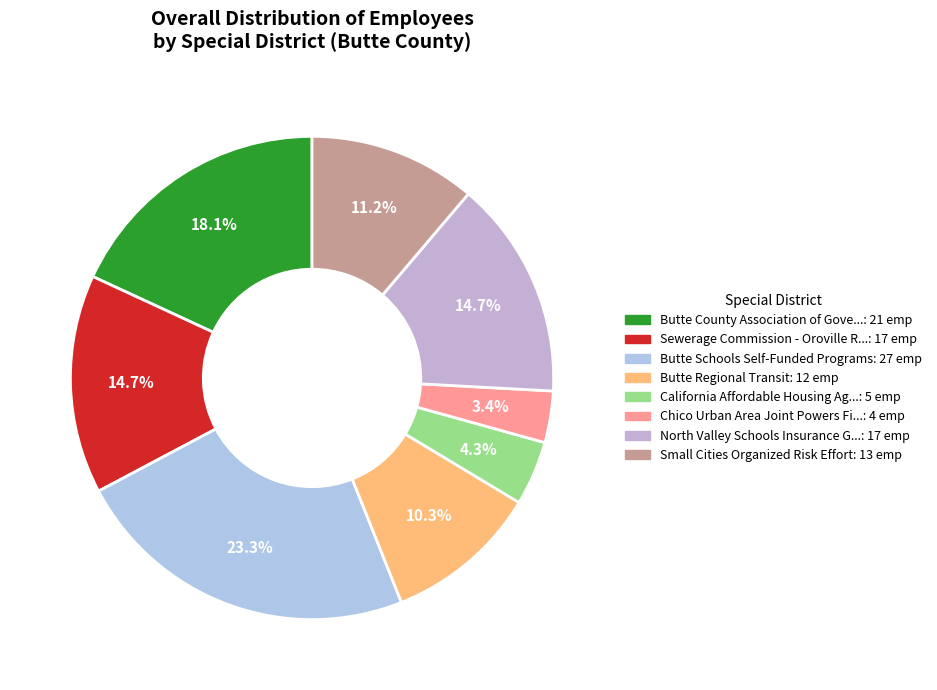

How many slices are in this pie chart?

8